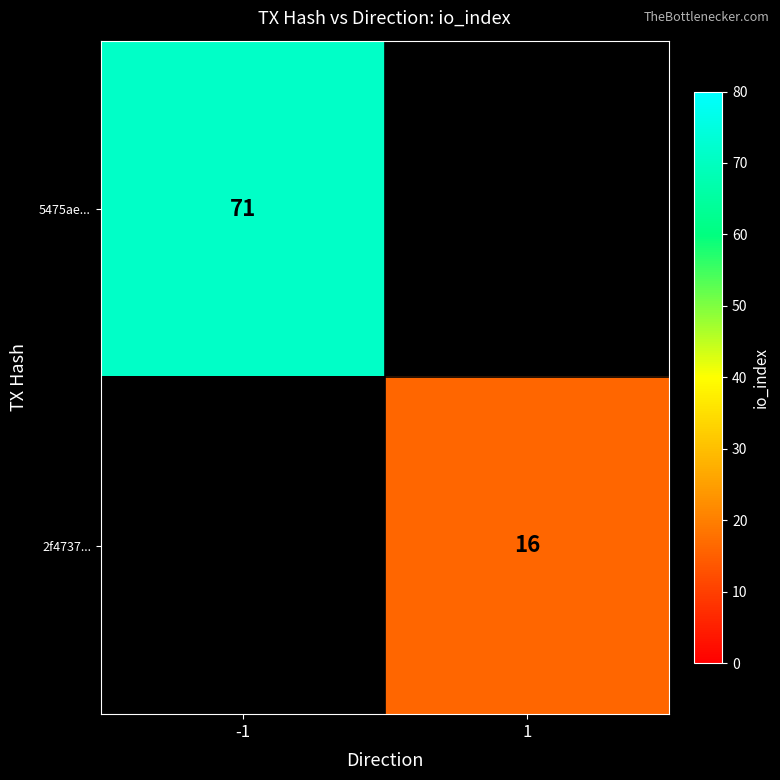

The 2f4737... series shows 9 at 1. True or false?

False